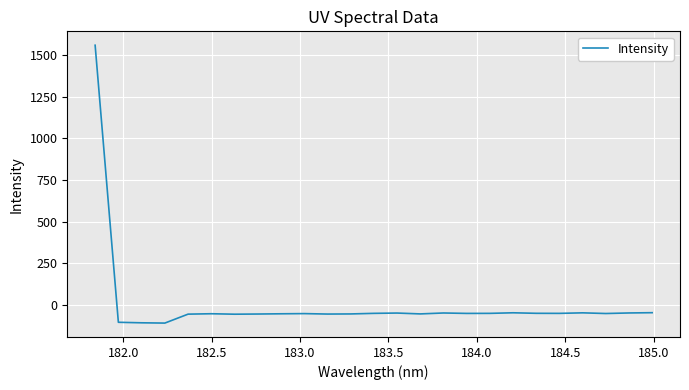

What is the smallest value displayed?

-111.4